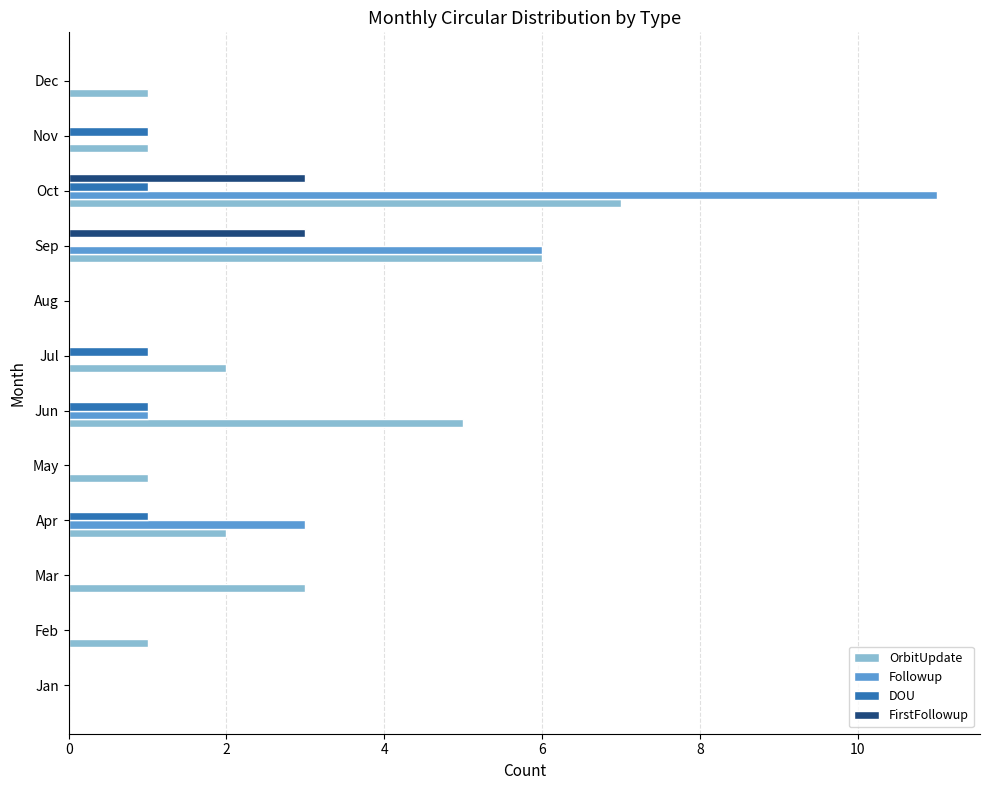

The value of Followup at Nov is 6. True or false?

False